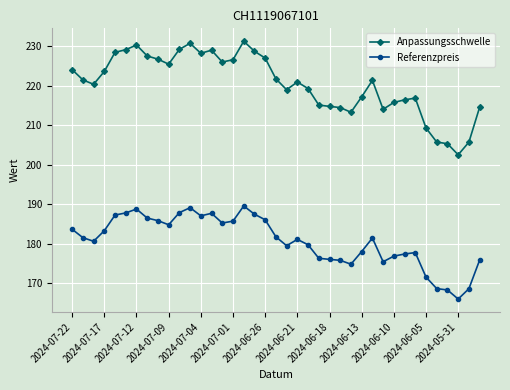

What is the greatest value displayed?

231.2